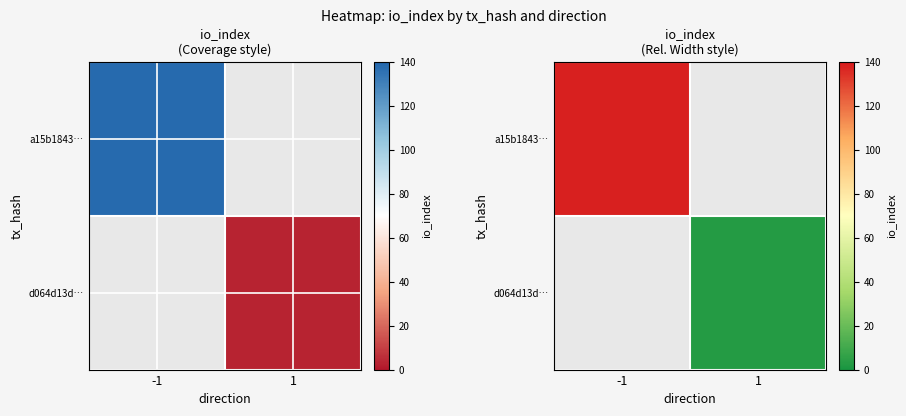

How many positive values does the d064d13d… series have?

1